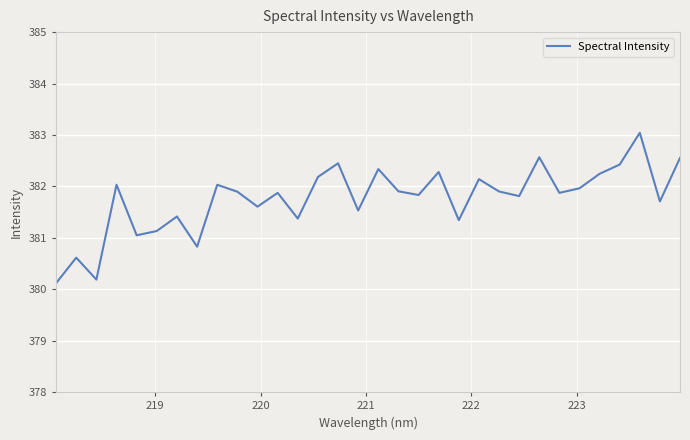

Count the number of categories in the chart.

32